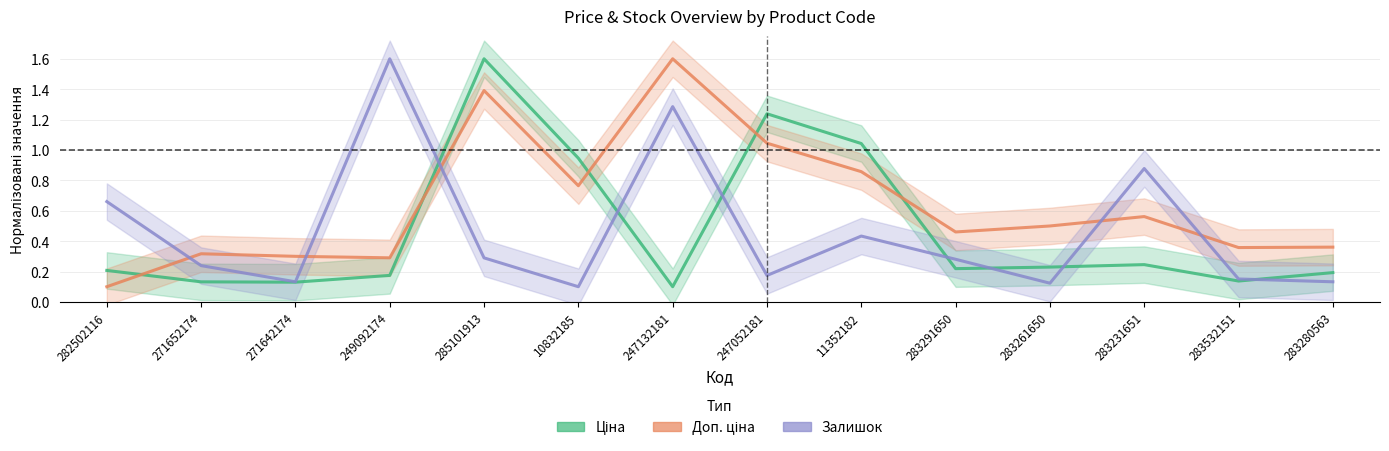

Is it true that Доп. ціна equals 0.1 at 249092174?

False